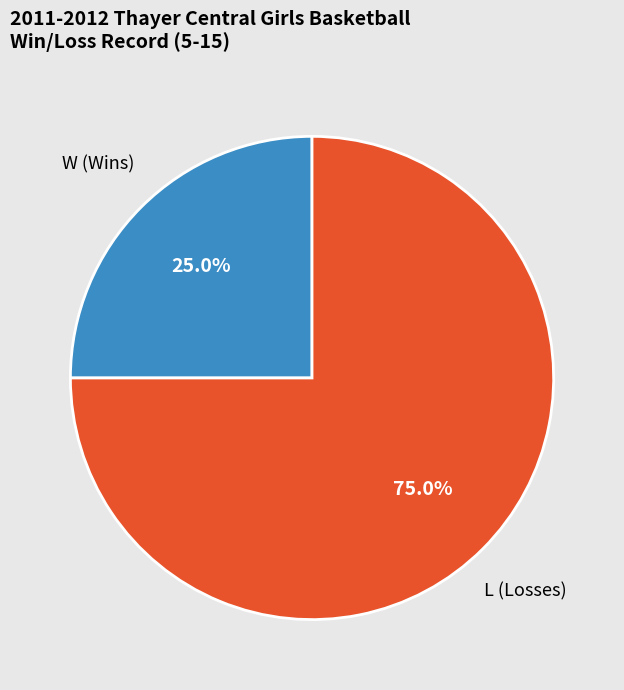

Is there any slice that represents more than half of the pie?

Yes